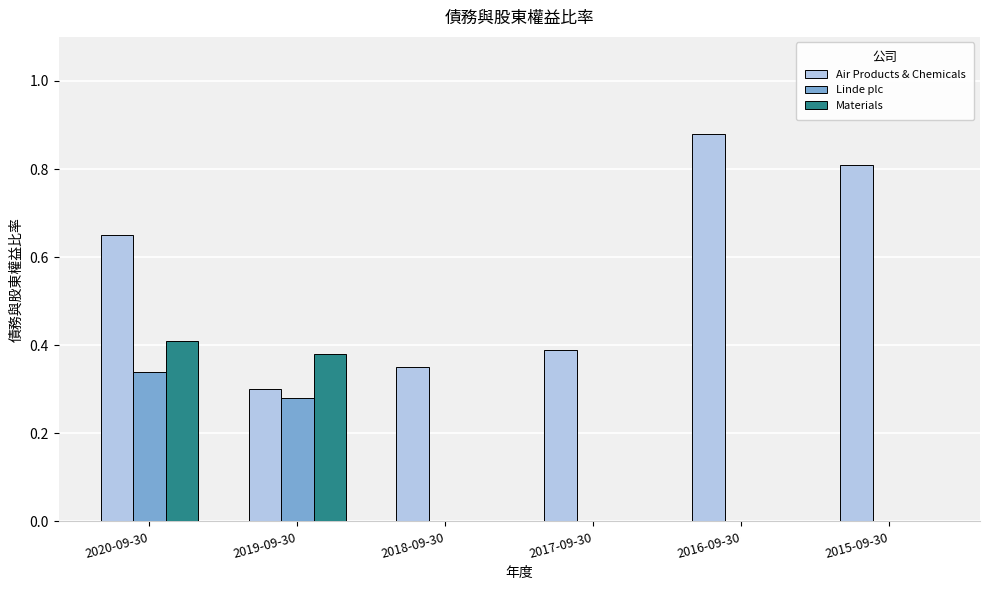

Is it true that Linde plc equals 0.2 at 2016-09-30?

False